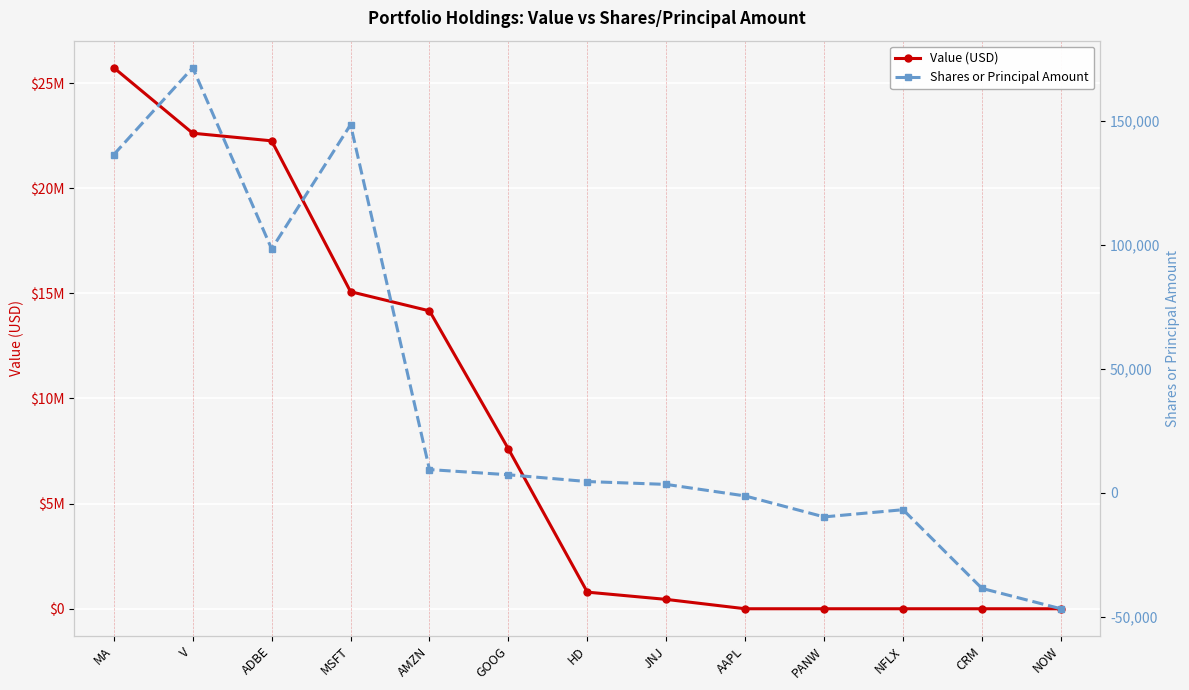

Reading right to left, list all the values displayed in this chart.

Value (USD): NOW=0	CRM=0	NFLX=0	PANW=0	AAPL=0	JNJ=445000	HD=790000	GOOG=7600000	AMZN=14167000	MSFT=15079000	ADBE=22254000	V=22616000	MA=25731000
Shares or Principal Amount: NOW=-46673	CRM=-38467	NFLX=-6748	PANW=-9650	AAPL=-1200	JNJ=3450	HD=4600	GOOG=7339	AMZN=9432	MSFT=148455	ADBE=98366	V=171413	MA=136395